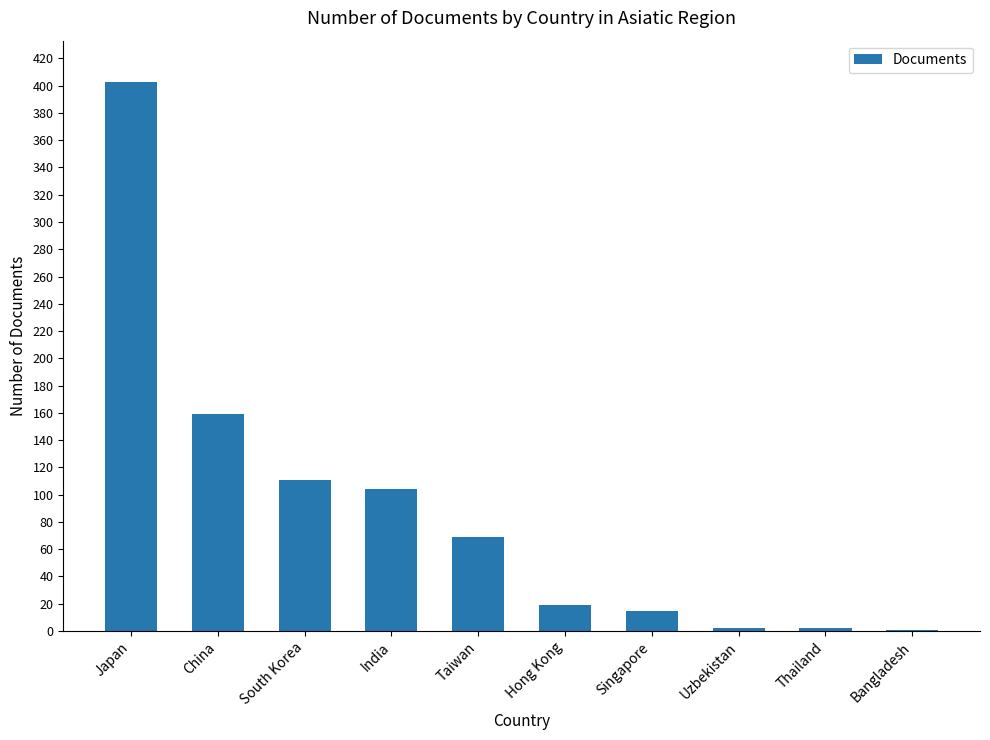

What is the ratio of the value at Japan to the value at Thailand?

201.5